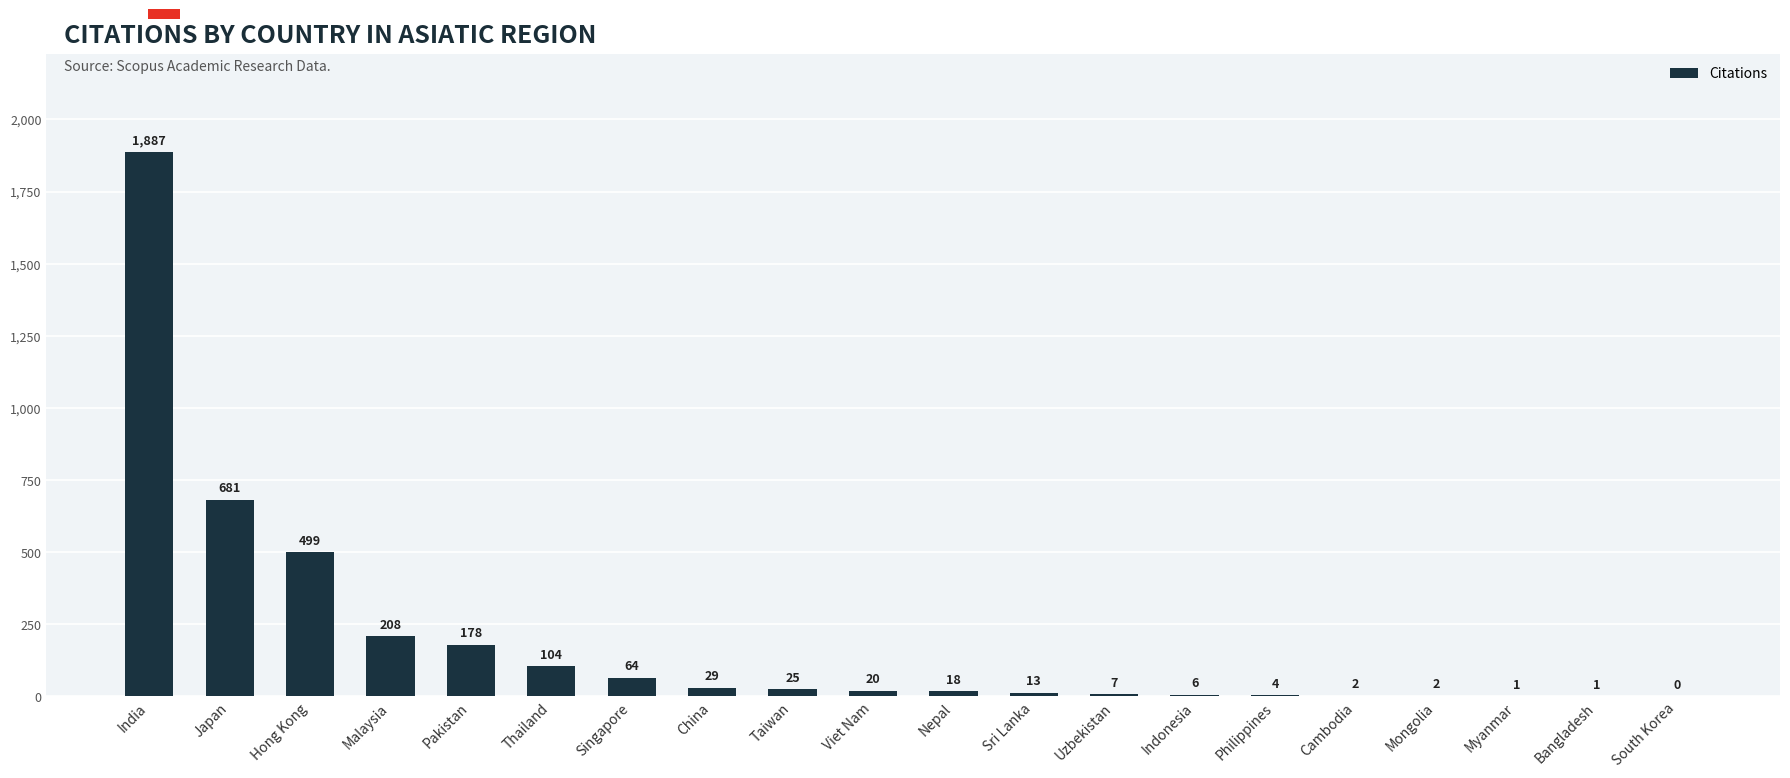

What is the sum of the values at Myanmar and Thailand?

105